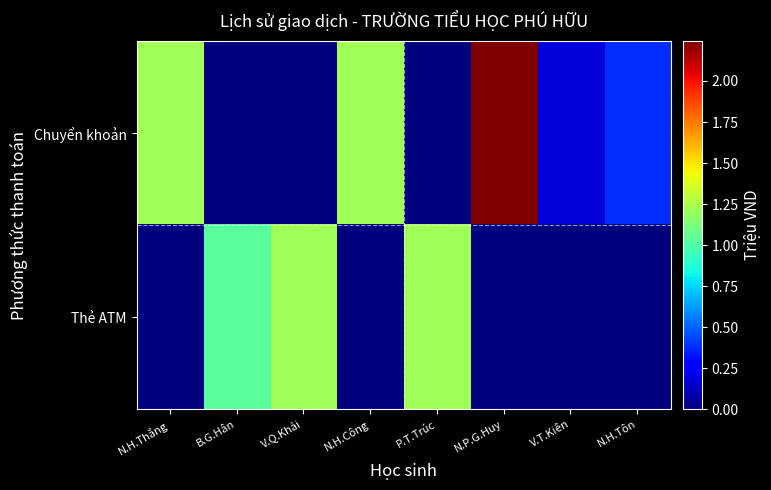

Reading left to right, transcribe all the data shown in this chart.

Chuyển khoản: N.H.Thắng=1.2	B.G.Hân=0.0	V.Q.Khải=0.0	N.H.Công=1.2	P.T.Trúc=0.0	N.P.G.Huy=2.2	V.T.Kiên=0.2	N.H.Tôn=0.4
Thẻ ATM: N.H.Thắng=0.0	B.G.Hân=1.0	V.Q.Khải=1.2	N.H.Công=0.0	P.T.Trúc=1.2	N.P.G.Huy=0.0	V.T.Kiên=0.0	N.H.Tôn=0.0